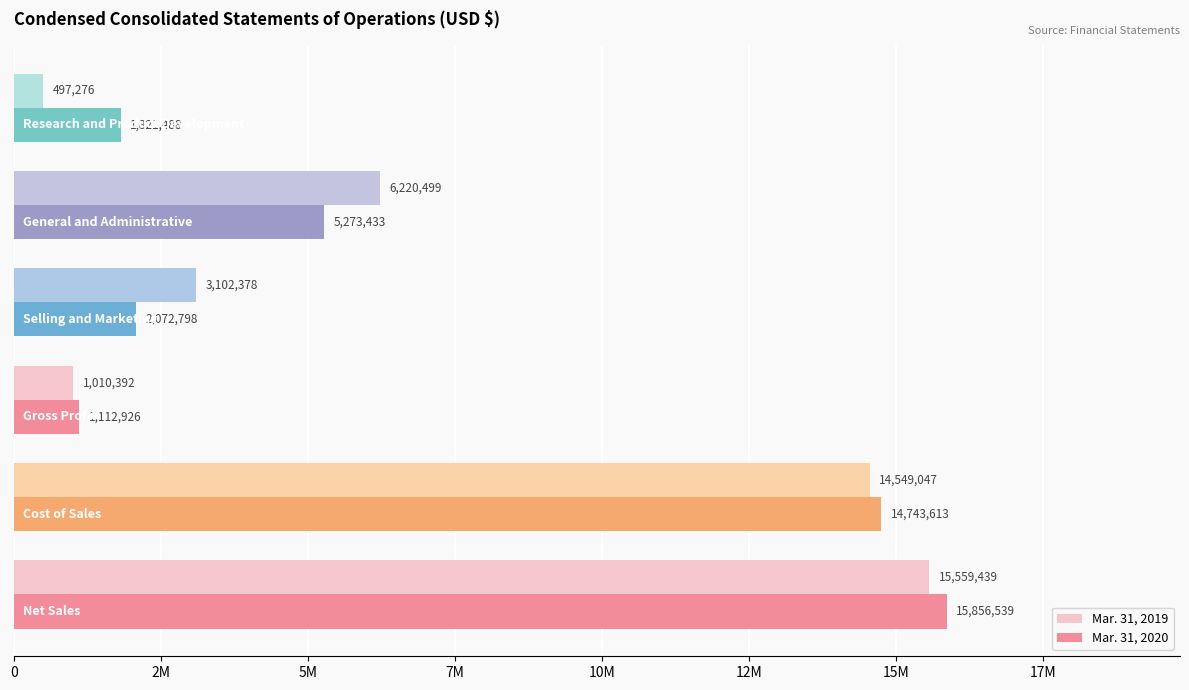

What are all the series names shown in the legend?

Mar. 31, 2019, Mar. 31, 2020